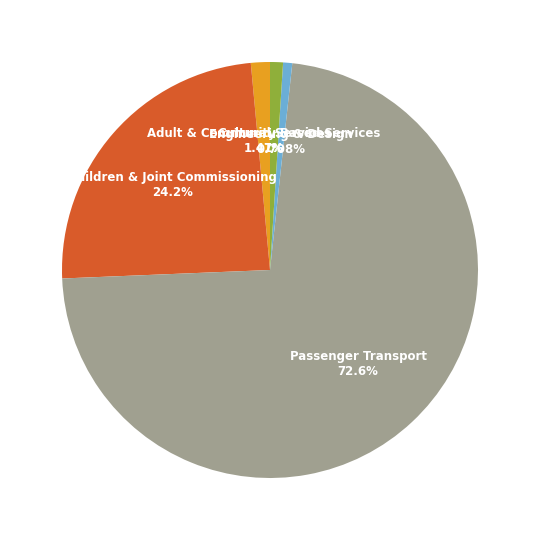

The Children & Joint Commissioning slice represents 17% of the pie. True or false?

False